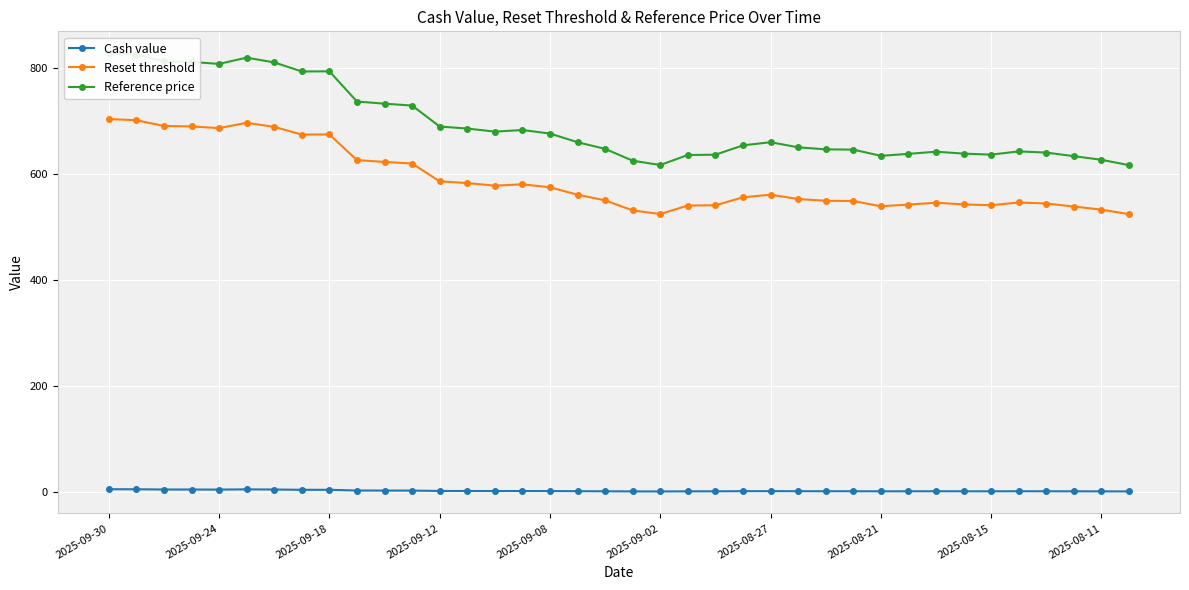

Which has a higher value, 27 or 31?

27